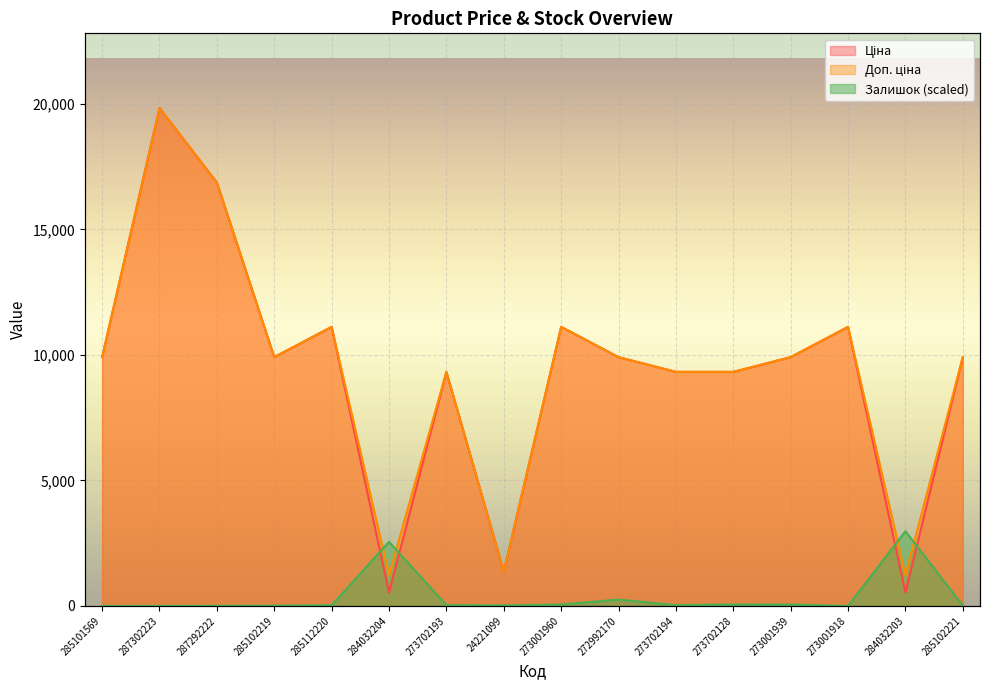

The Залишок series shows 4.6 at 285102221. True or false?

False